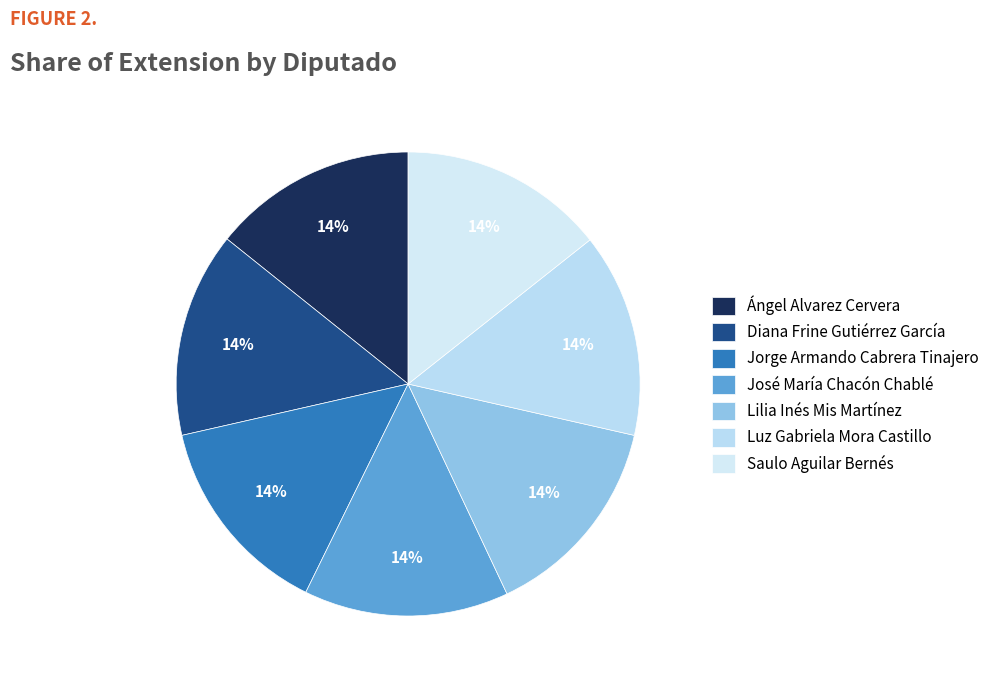

Is there any slice that represents more than half of the pie?

No